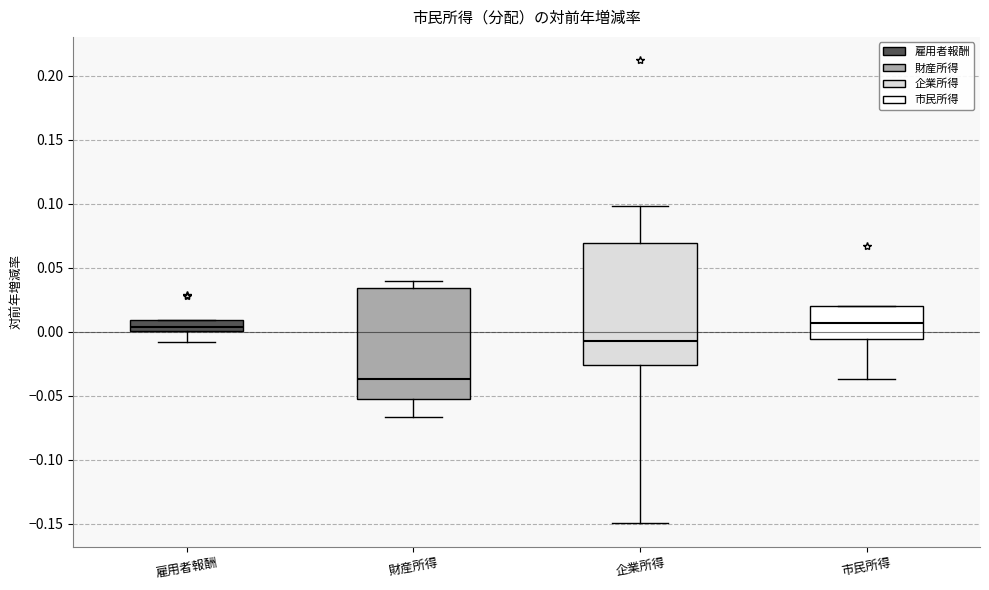

Which box is the tallest, from its lower edge to its upper edge?

企業所得